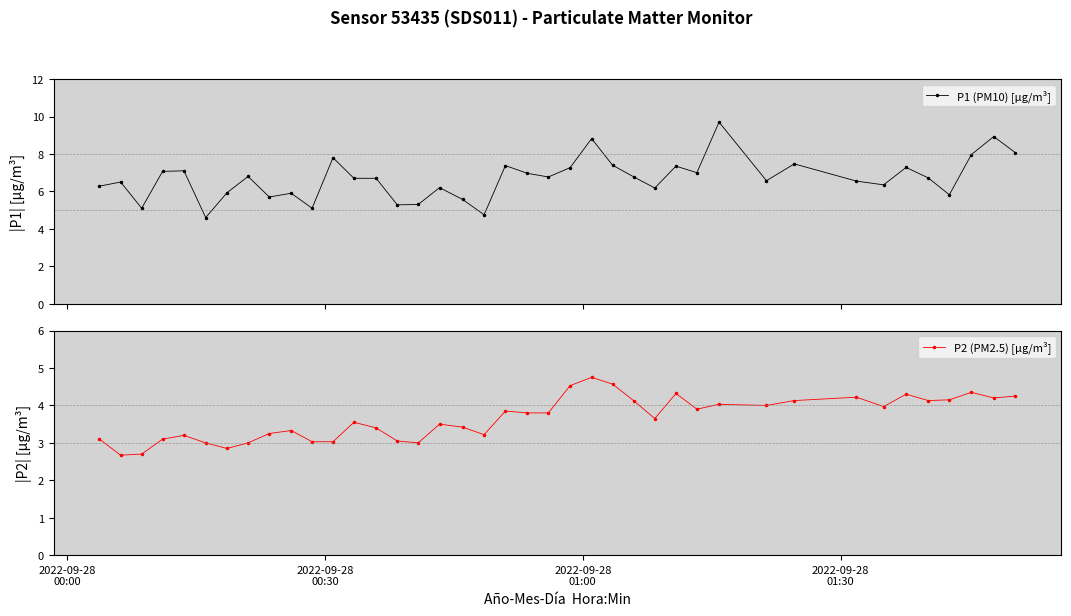

What is the highest value of the P1 (PM10) [µg/m³] series?

9.7